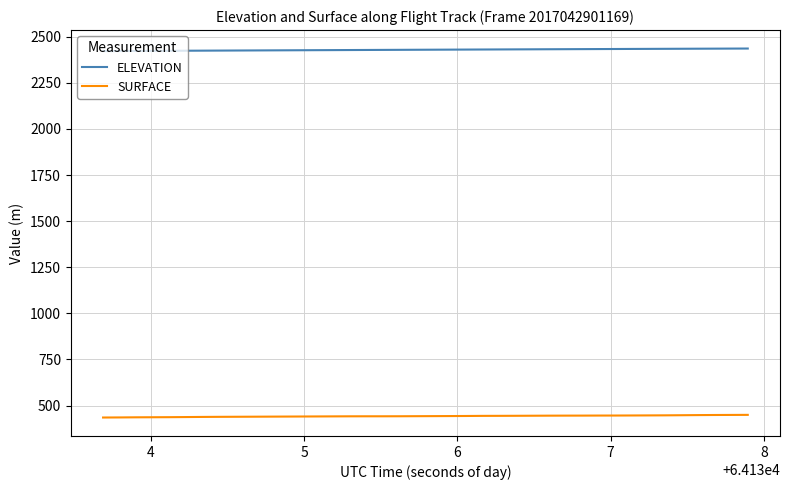

What is the maximum value shown in the chart?

2436.1